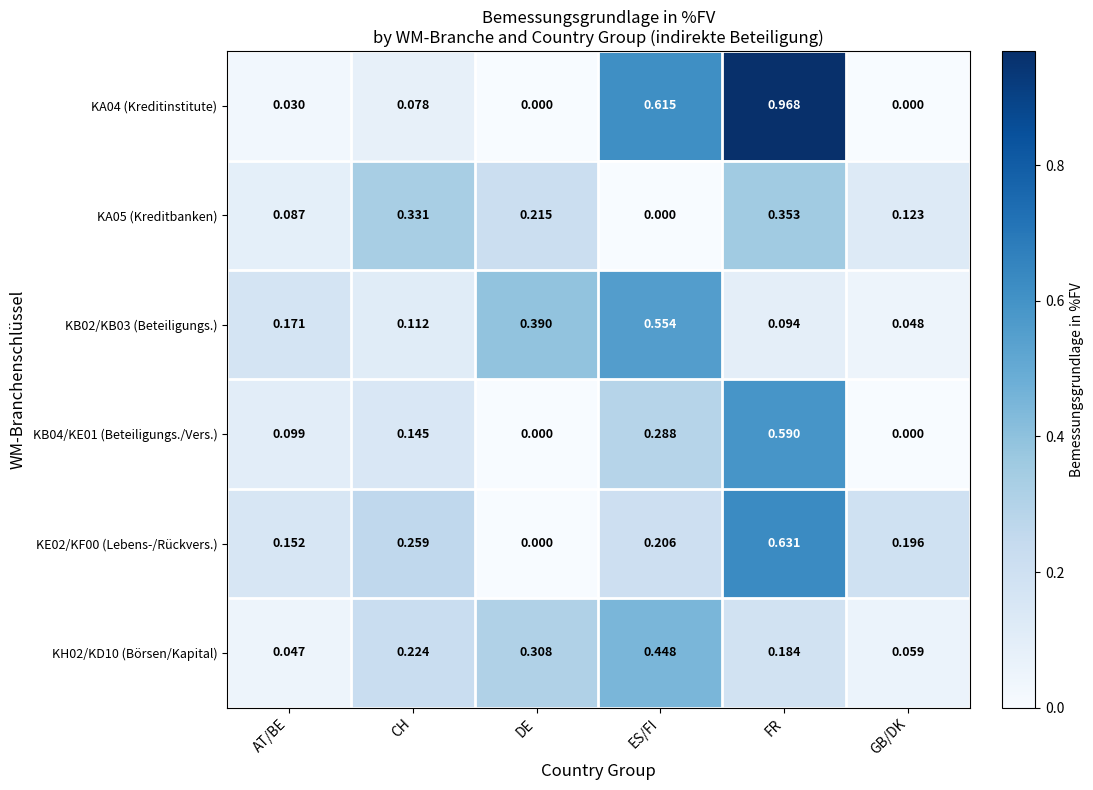

At which category does the chart reach its peak across all series?

FR